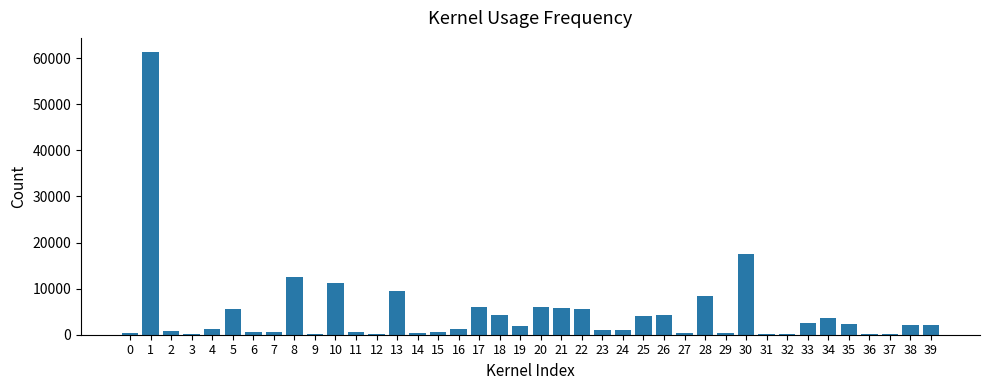

What is the greatest value displayed?

61345